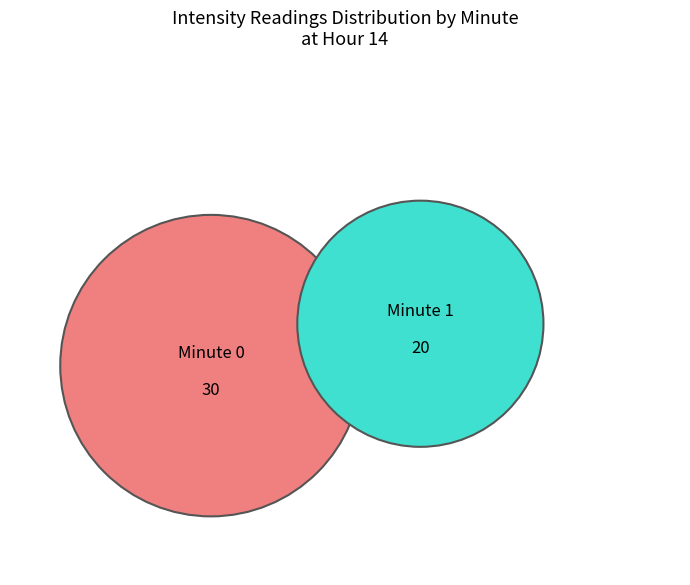

True or false: Minute 1 accounts for 73% of the total.

False